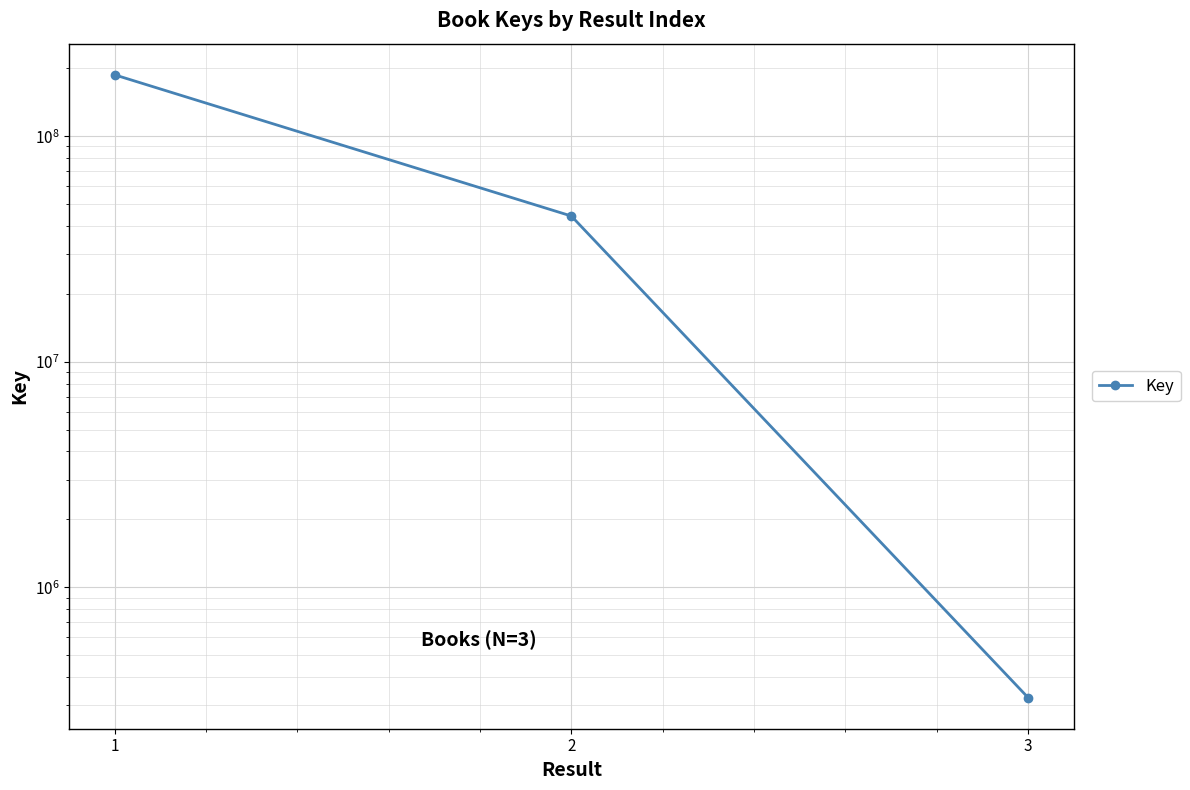

List the labels in order of value, largest first.

1, 2, 3